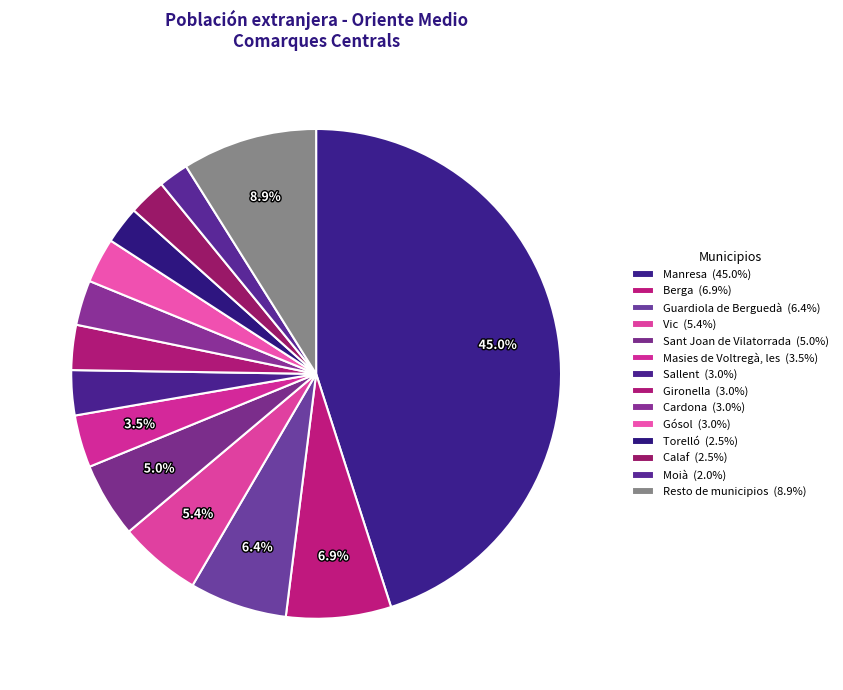

What is the total percentage of Calaf and Resto de municipios?

11.4%